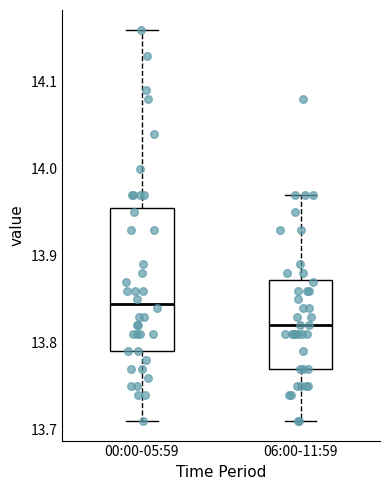

Which box's median line is the highest?

00:00-05:59